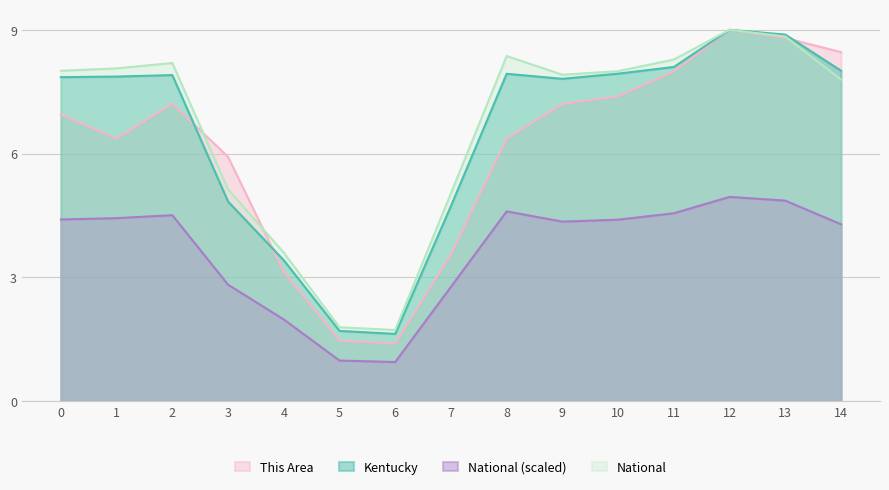

True or false: National (scaled) and This Area cross at least once.

False